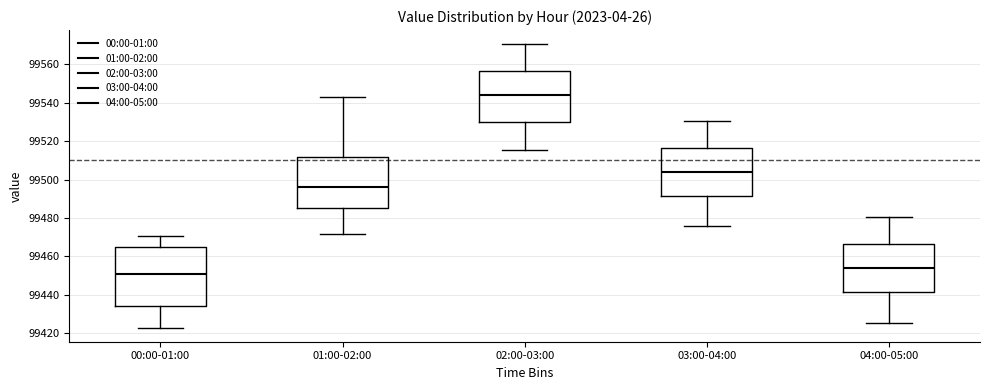

Reading left to right, transcribe this box plot: for each box, give where its median line is, the range the box spans, and where its two whiskers end, as read against the y-axis. The values are not printed on the chart, so give them approximately, as read against the axis.

00:00-01:00: median 99450, box 99434 to 99466, whiskers 99424 to 99470
01:00-02:00: median 99496, box 99486 to 99512, whiskers 99472 to 99542
02:00-03:00: median 99544, box 99530 to 99556, whiskers 99516 to 99570
03:00-04:00: median 99504, box 99492 to 99516, whiskers 99476 to 99530
04:00-05:00: median 99454, box 99442 to 99466, whiskers 99426 to 99480